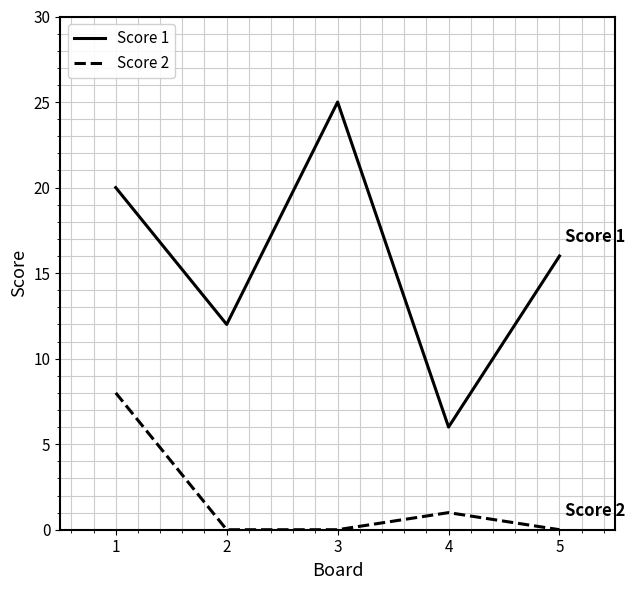

Where is Score 2 nearest to the value 4?

4